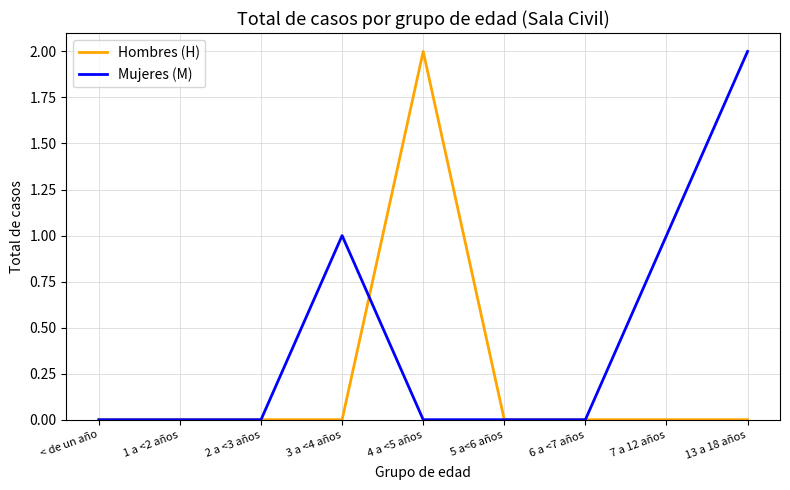

What position from the left is 7 a 12 años?

8